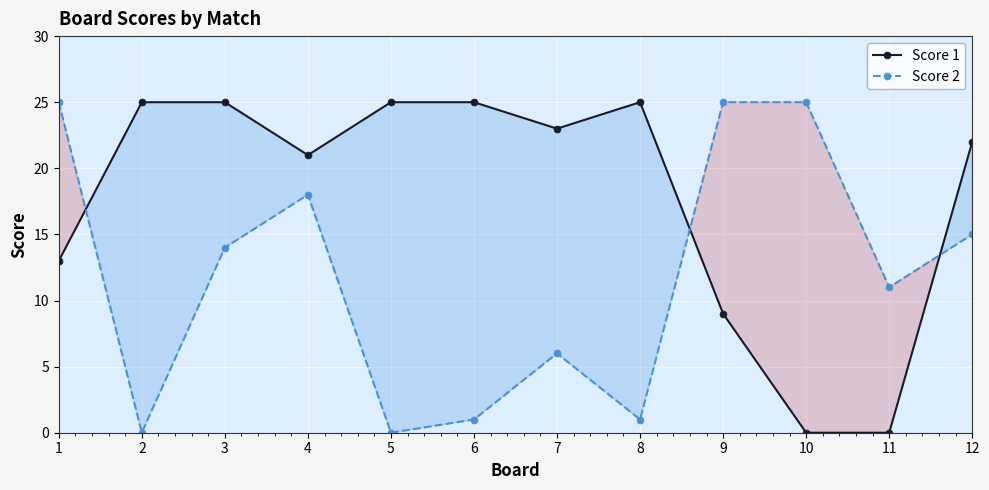

True or false: Score 1 has a value of 35 at 6.

False